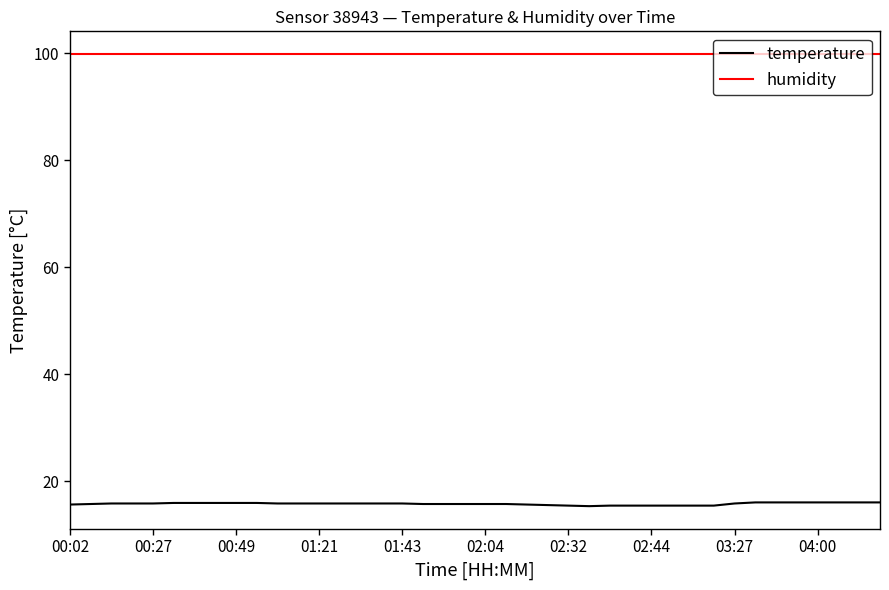

Rank the series by their average value, from lowest to highest.

temperature, humidity